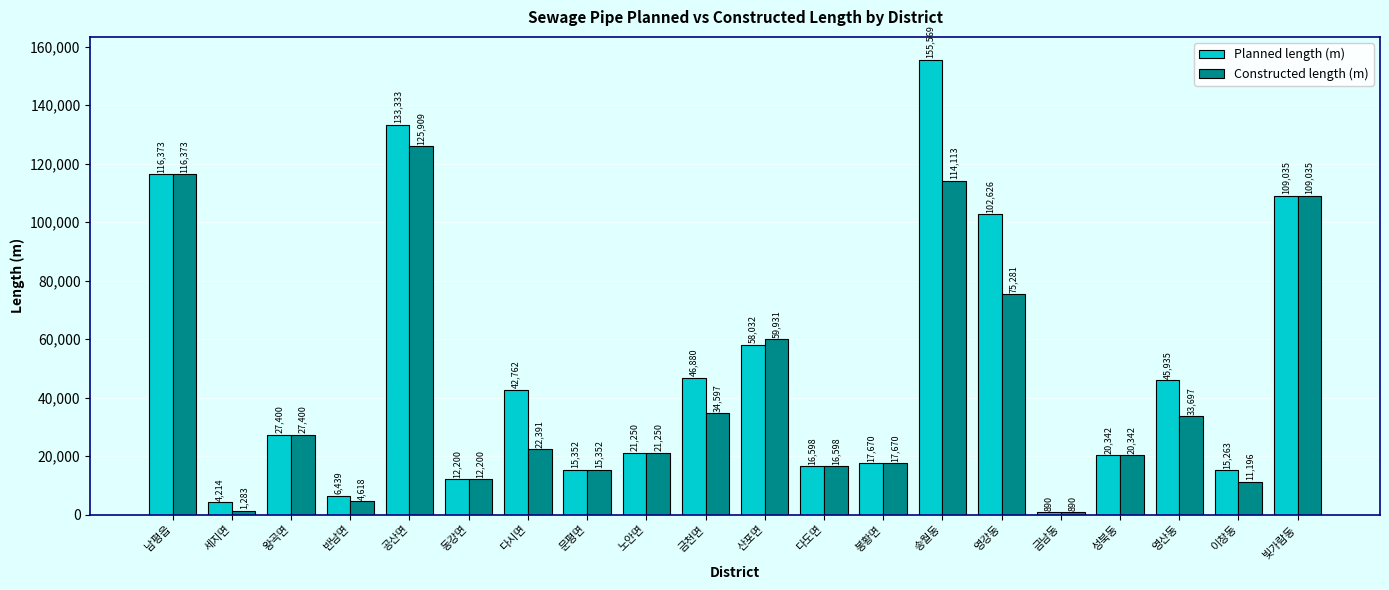

What is the greatest value displayed?

155569